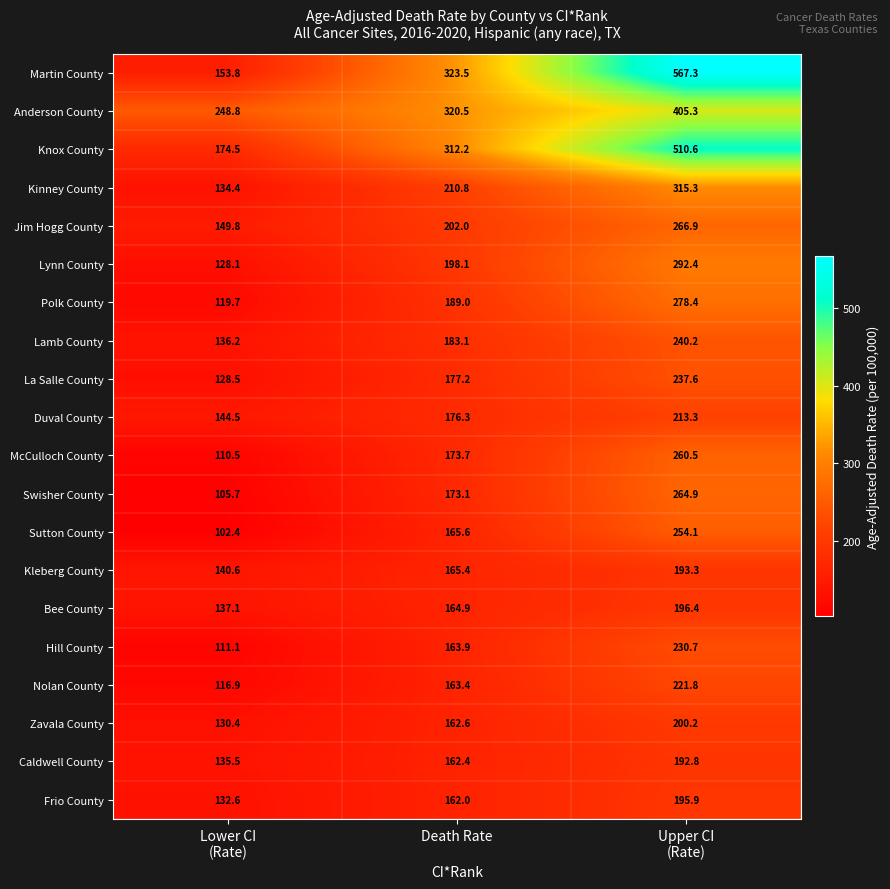

The value of La Salle County at Death Rate is 177.2. True or false?

True